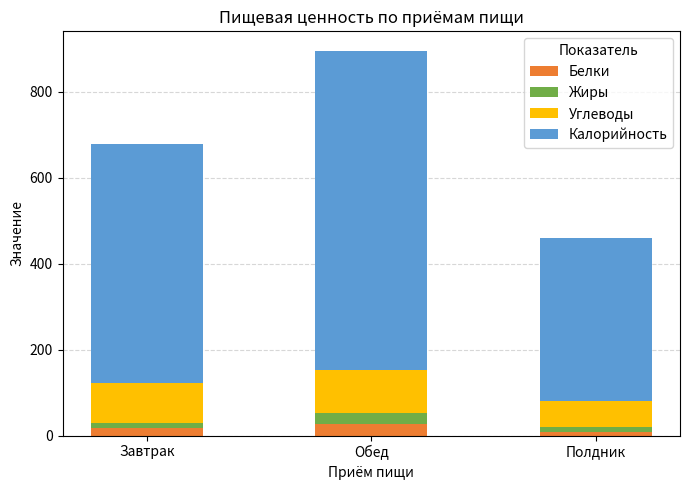

True or false: Белки has a value of 27.3 at Обед.

True